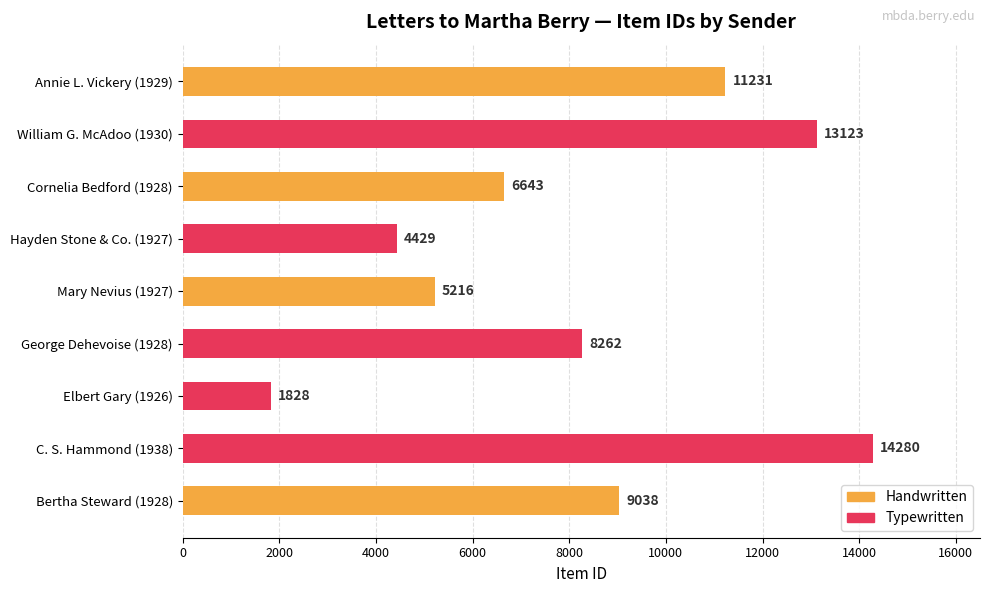

Approximately how many times larger is the value at C. S. Hammond (1938) compared to George Dehevoise (1928)?

1.7